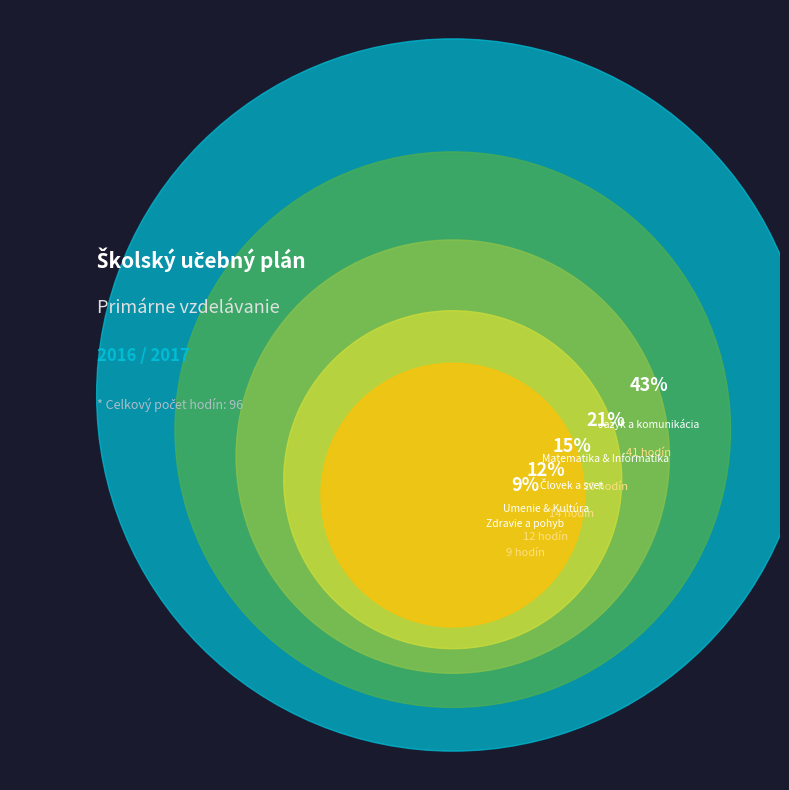

Is there a majority slice in this chart?

No